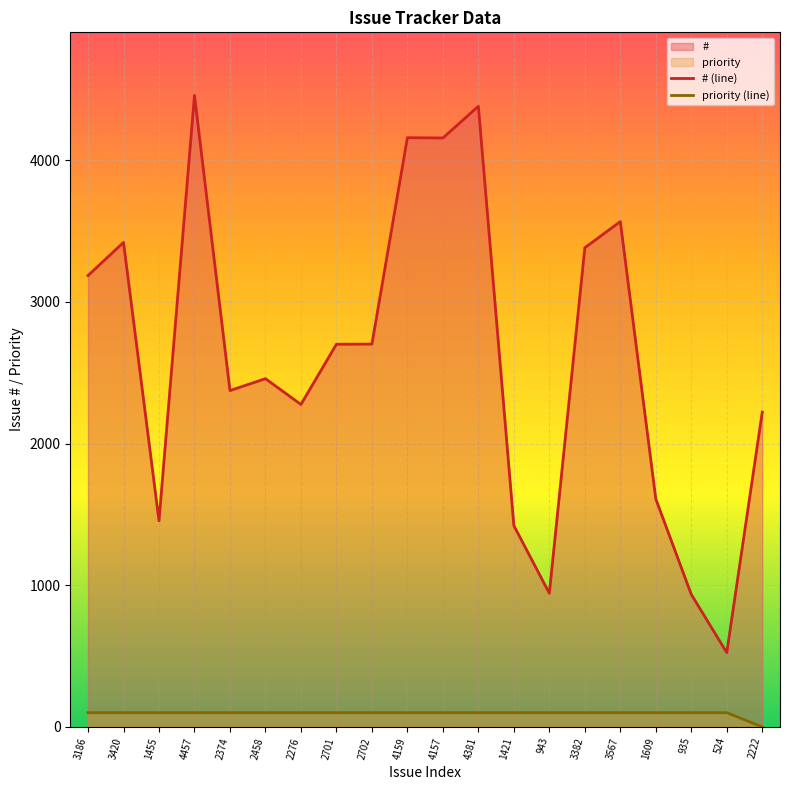

Count the number of categories in the chart.

20